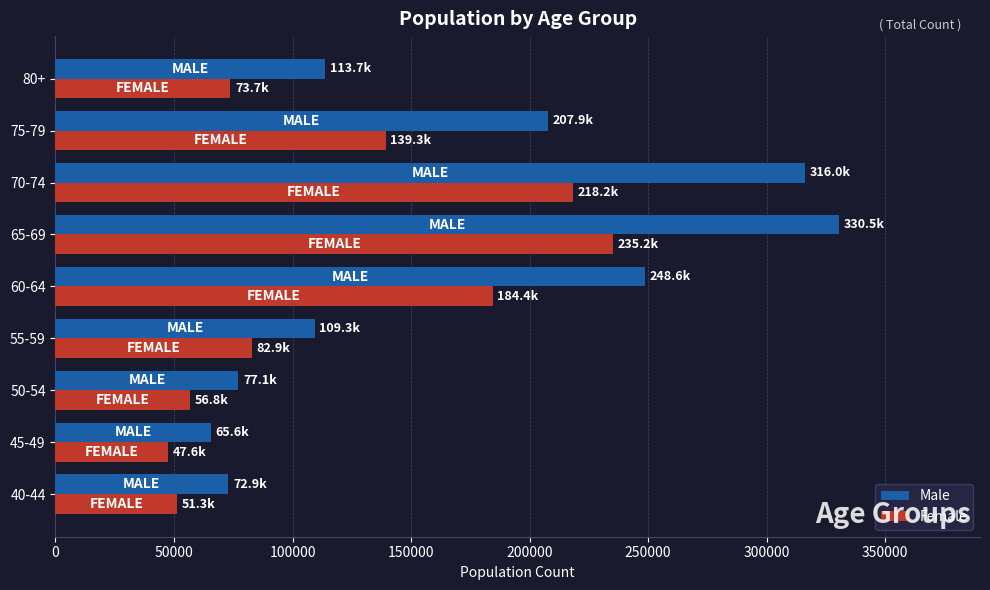

Which category has the lowest value in the Female series?

45-49